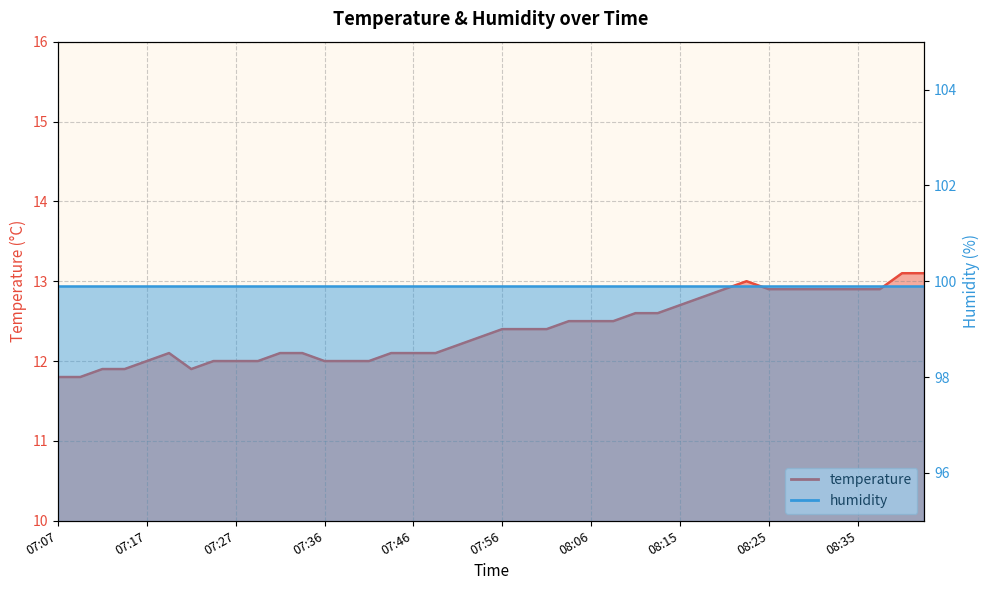

Which label corresponds to the largest value in the chart?

08:40